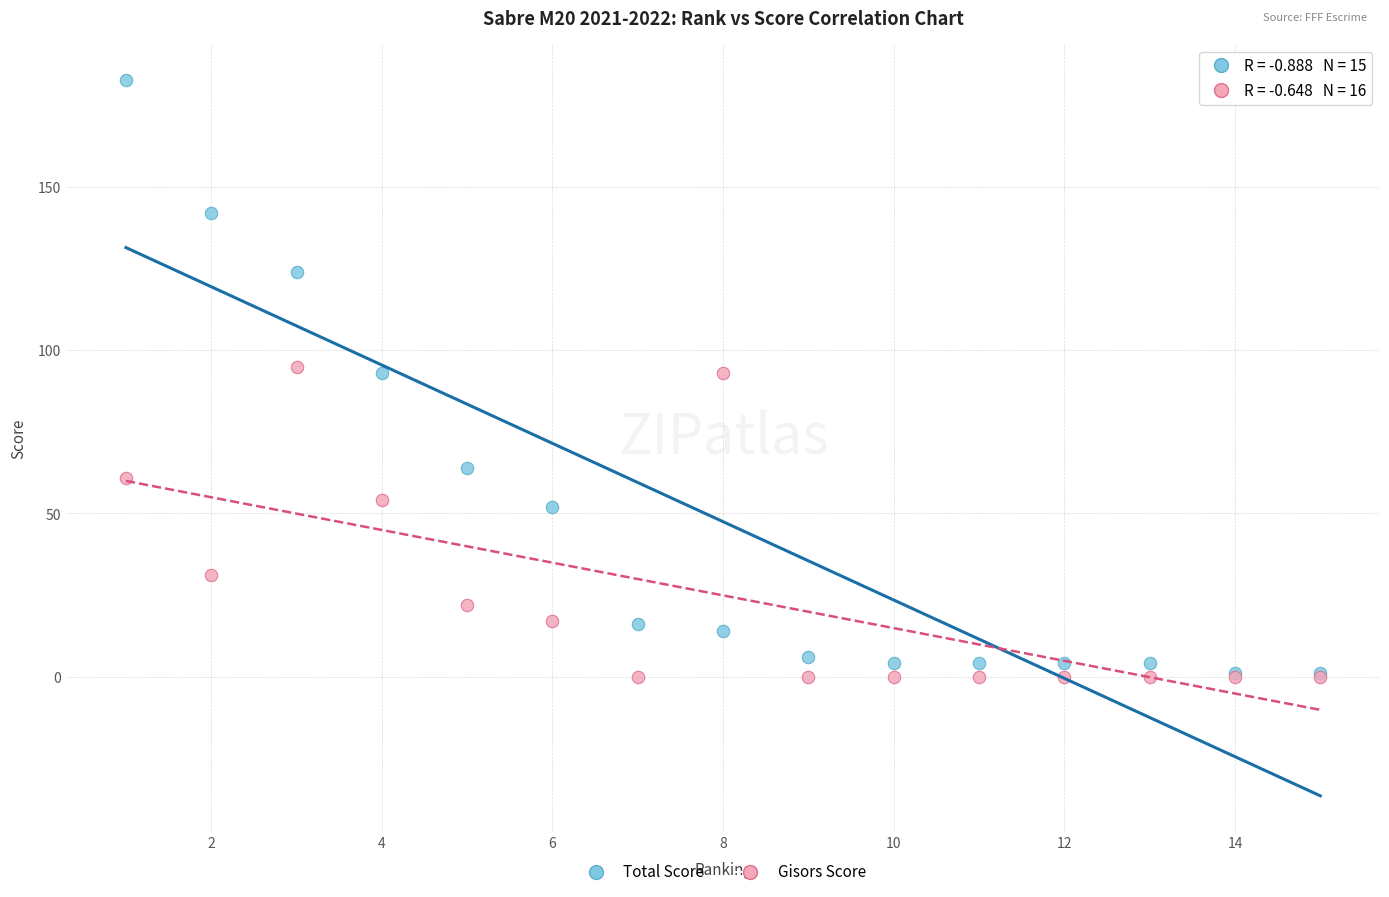

Which series has the largest Y range (max minus min)?

Total Score